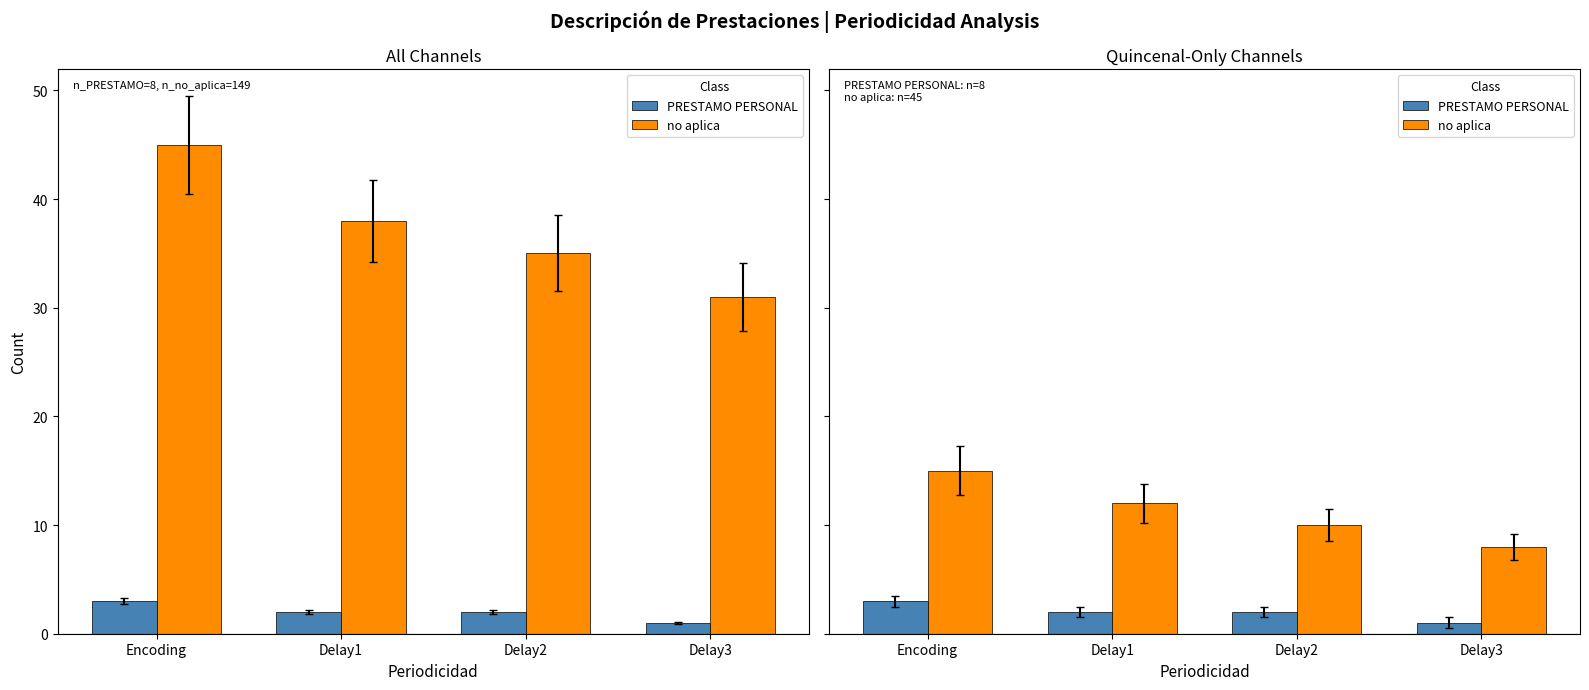

Does the chart contain any negative values?

No